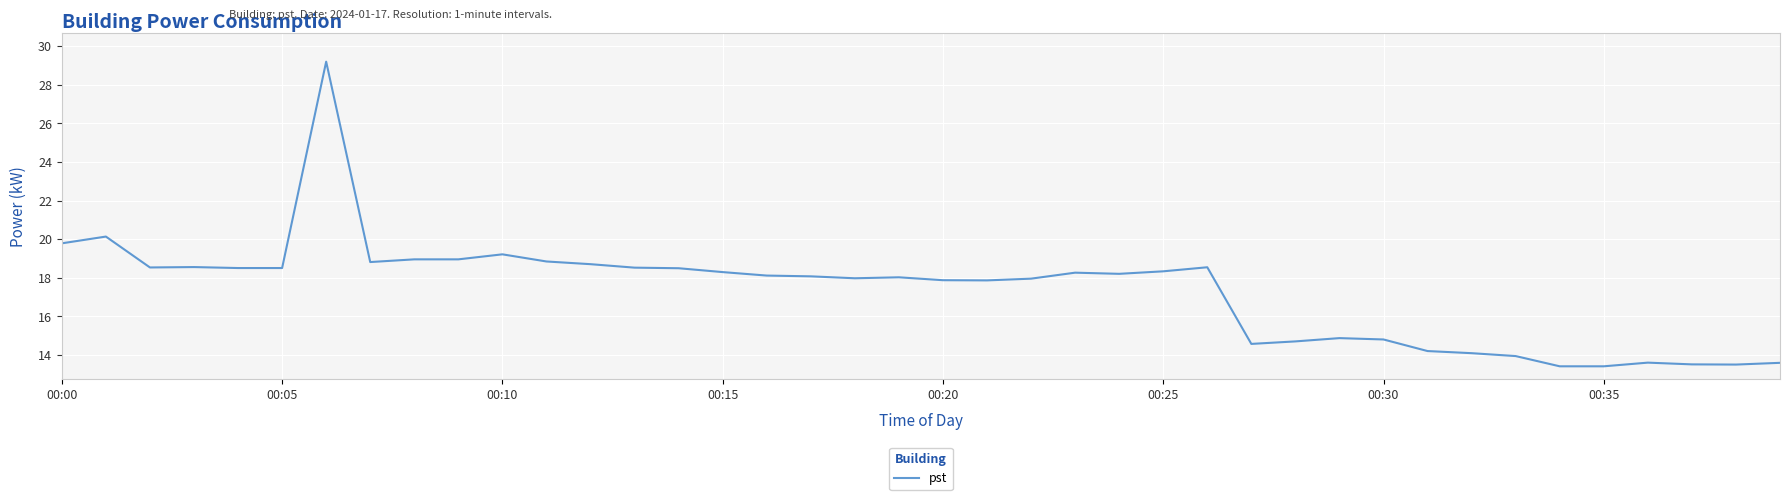

What is the smallest value displayed?

13.4